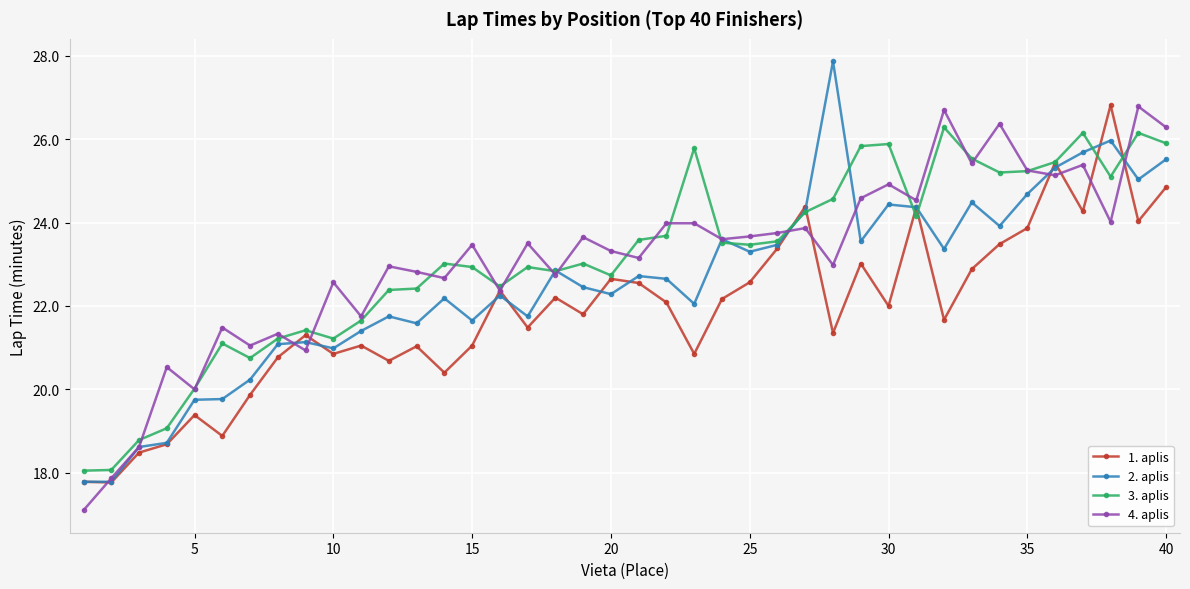

What is the minimum value shown in the chart?

17.1